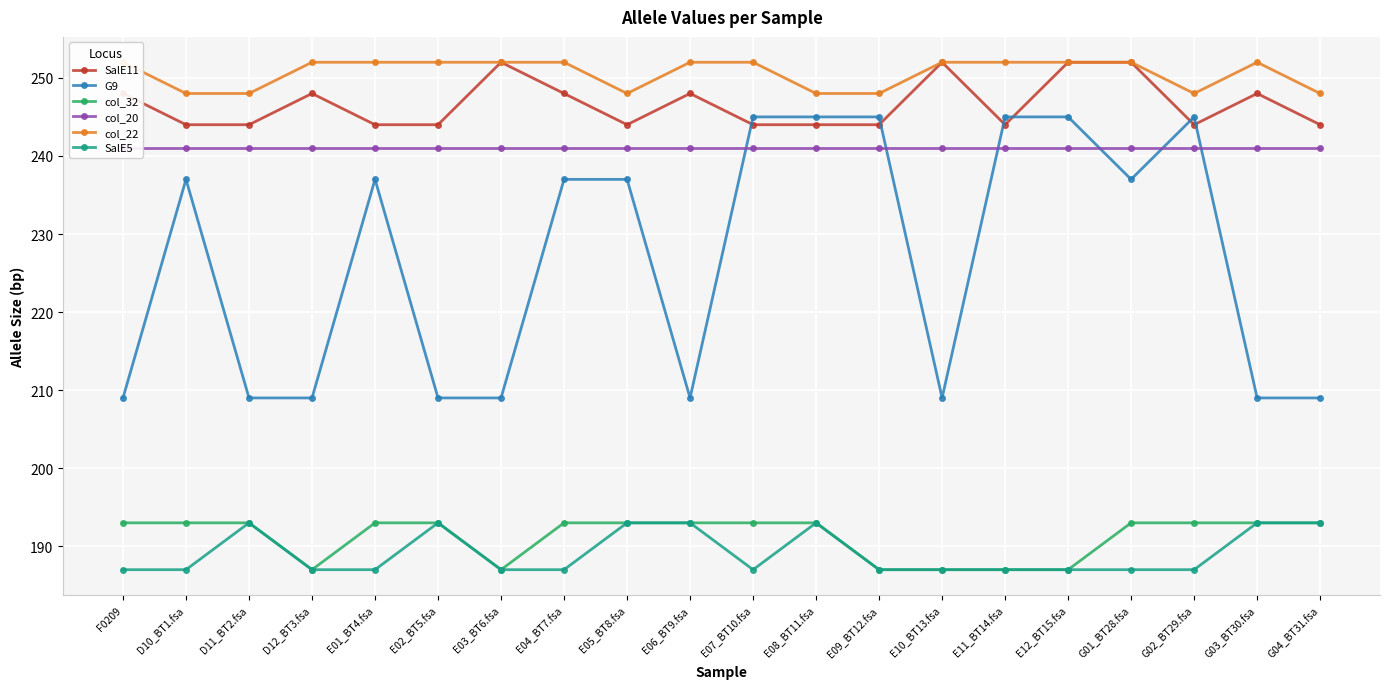

Is the value of col_20 at E09_BT12.fsa greater than the value of col_32 at G01_BT28.fsa?

Yes